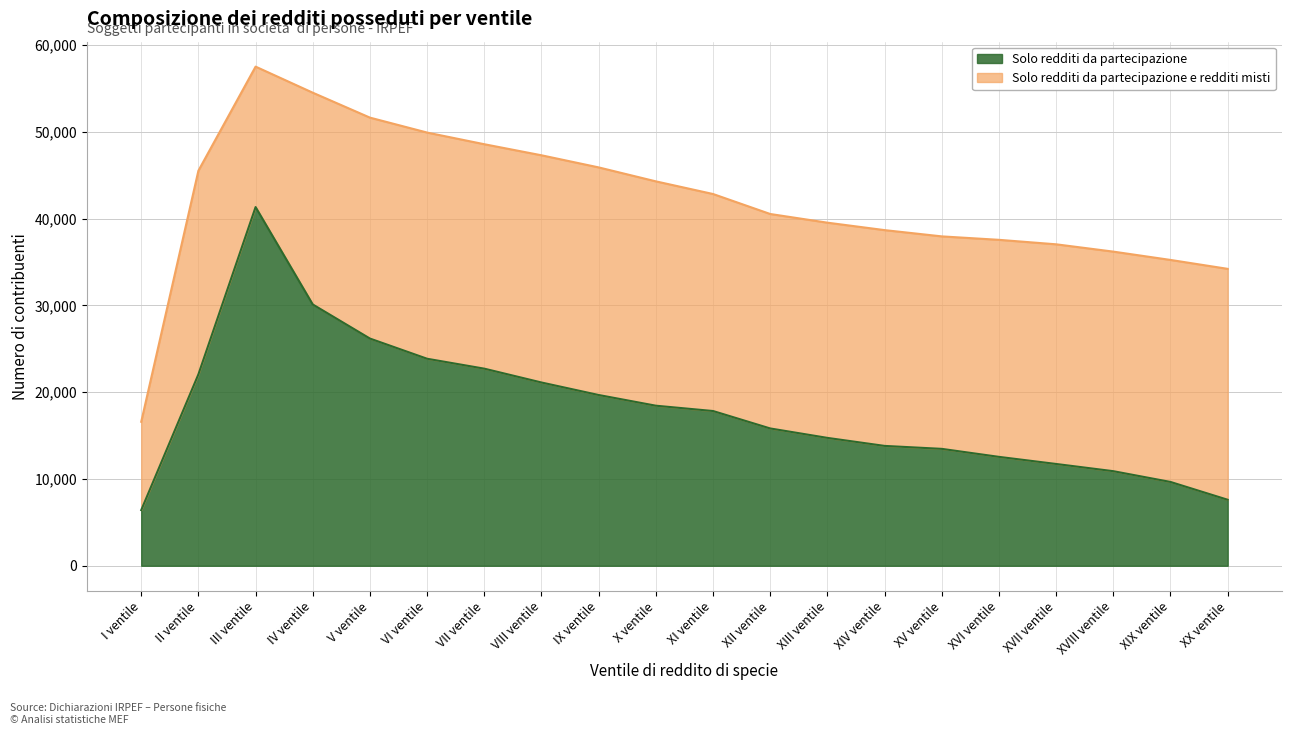

List the labels in order of value, largest first.

III ventile, IV ventile, V ventile, VI ventile, VII ventile, II ventile, VIII ventile, IX ventile, X ventile, XI ventile, XII ventile, XIII ventile, XIV ventile, XV ventile, XVI ventile, XVII ventile, XVIII ventile, XIX ventile, XX ventile, I ventile